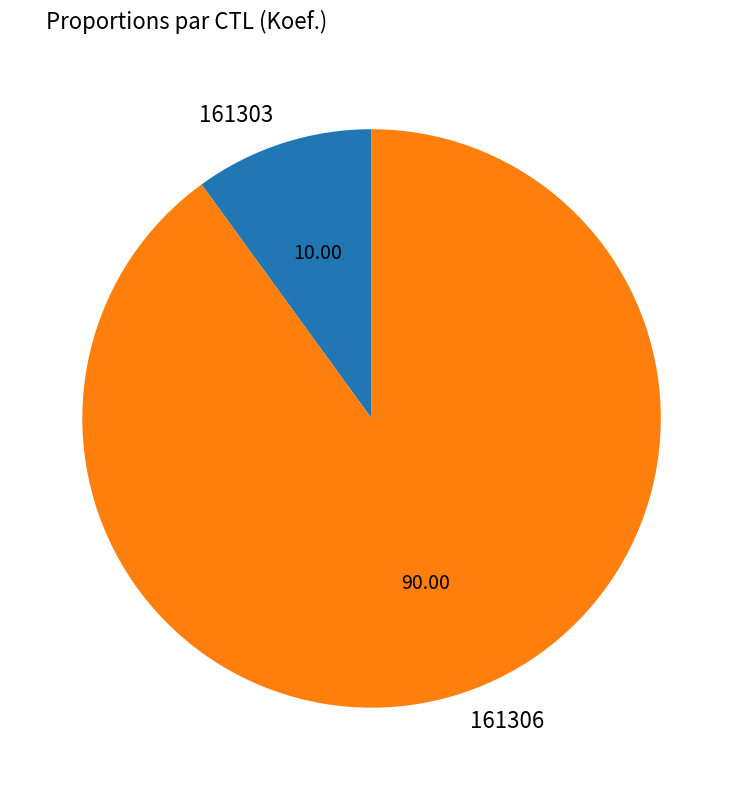

Do 161303 and 161306 together represent more than half of the pie?

Yes